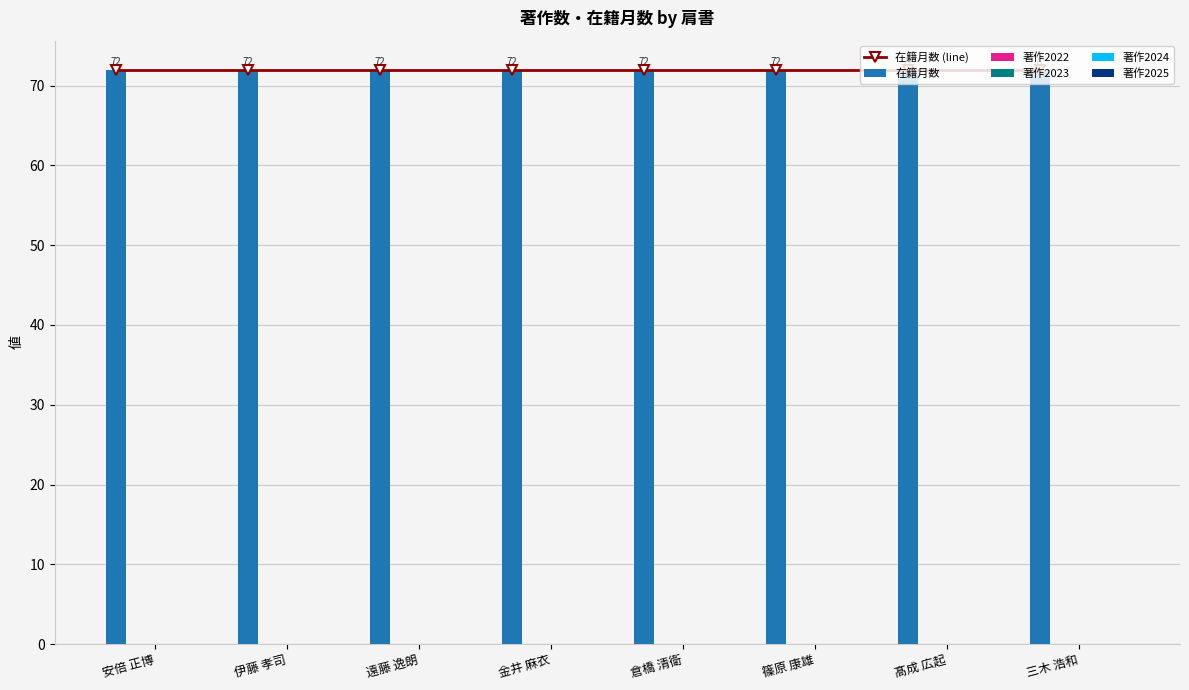

Reading left to right, extract all data points from this chart.

在籍月数 (line): 安倍 正博=72	伊藤 孝司=72	遠藤 逸朗=72	金井 麻衣=72	倉橋 清衛=72	篠原 康雄=72	髙成 広起=72	三木 浩和=72
在籍月数: 安倍 正博=72	伊藤 孝司=72	遠藤 逸朗=72	金井 麻衣=72	倉橋 清衛=72	篠原 康雄=72	髙成 広起=72	三木 浩和=72
著作2022: 安倍 正博=0	伊藤 孝司=0	遠藤 逸朗=0	金井 麻衣=0	倉橋 清衛=0	篠原 康雄=0	髙成 広起=0	三木 浩和=0
著作2023: 安倍 正博=0	伊藤 孝司=0	遠藤 逸朗=0	金井 麻衣=0	倉橋 清衛=0	篠原 康雄=0	髙成 広起=0	三木 浩和=0
著作2024: 安倍 正博=0	伊藤 孝司=0	遠藤 逸朗=0	金井 麻衣=0	倉橋 清衛=0	篠原 康雄=0	髙成 広起=0	三木 浩和=0
著作2025: 安倍 正博=0	伊藤 孝司=0	遠藤 逸朗=0	金井 麻衣=0	倉橋 清衛=0	篠原 康雄=0	髙成 広起=0	三木 浩和=0